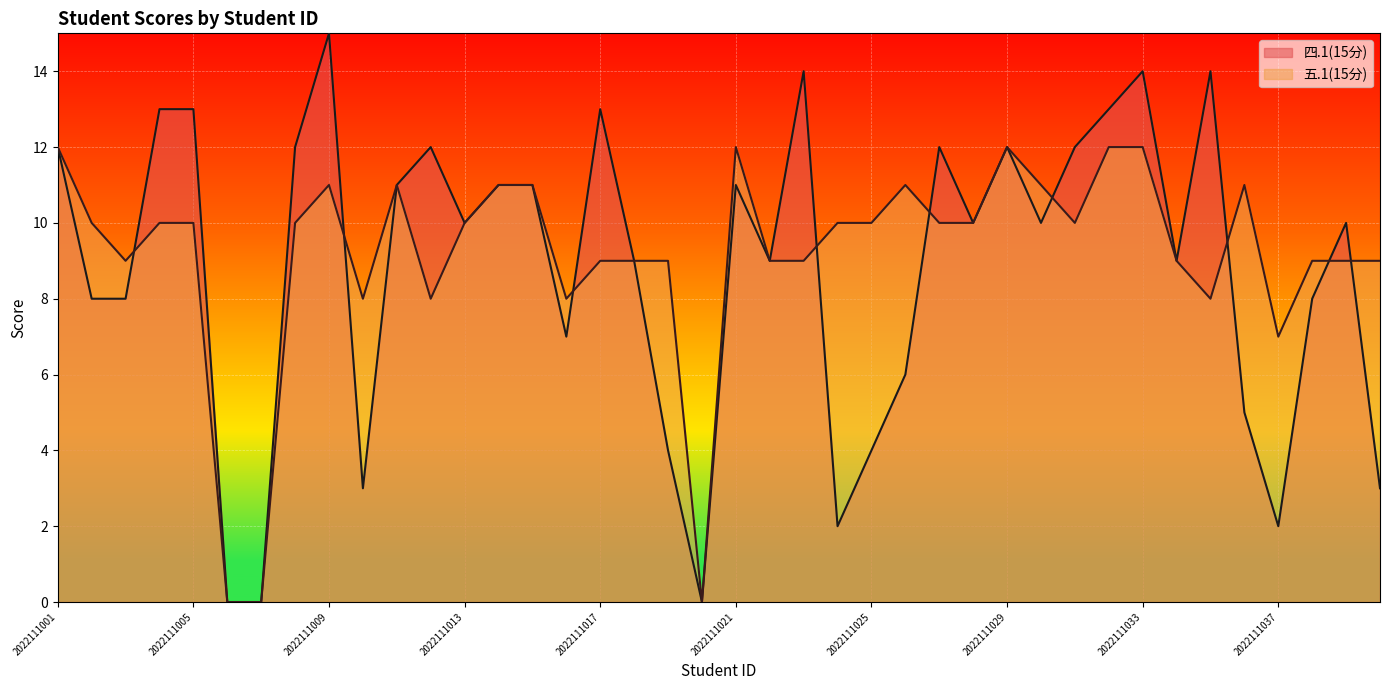

Between 2022111015 and 2022111025, which series saw the biggest shift?

四.1(15分)